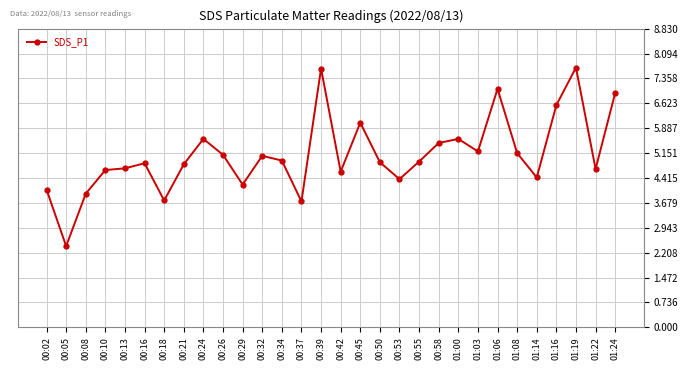

Where is the first local minimum?

00:05